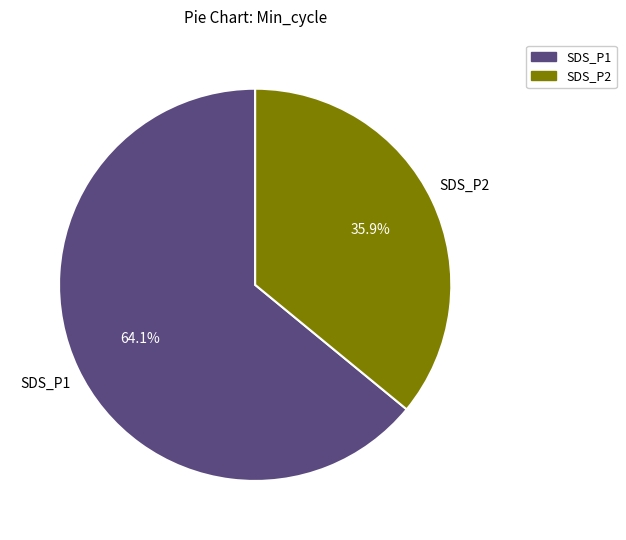

How many segments does this pie chart have?

2